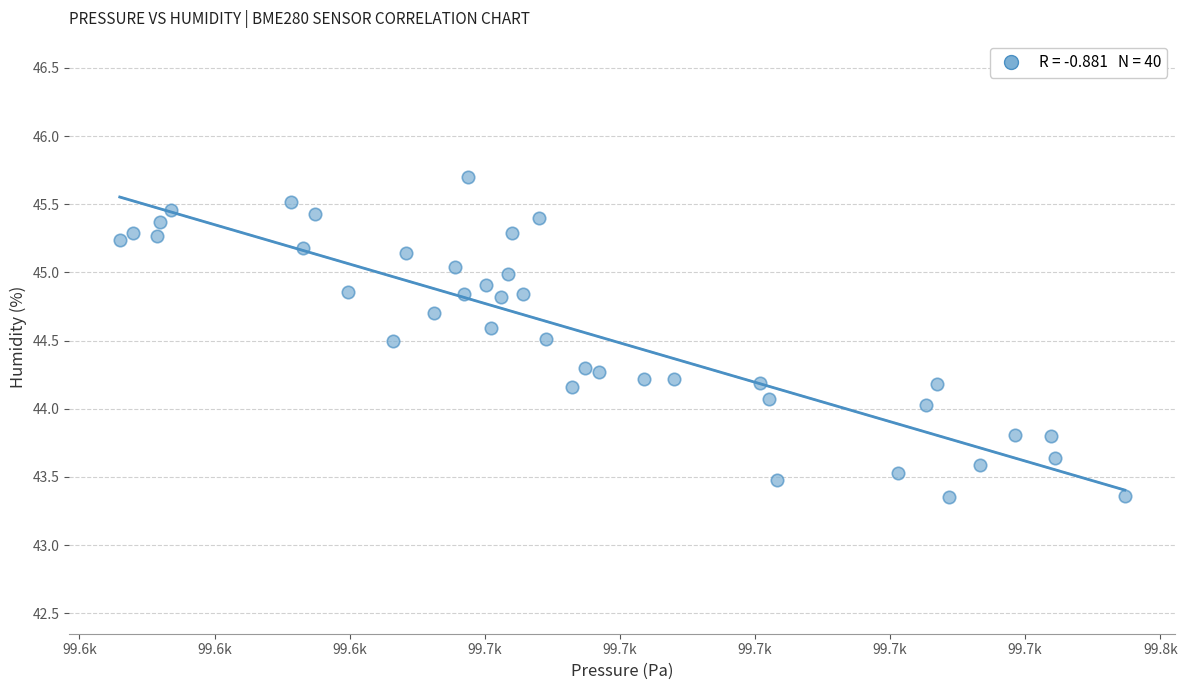

What is the range of X values (max minus min)?

148.8